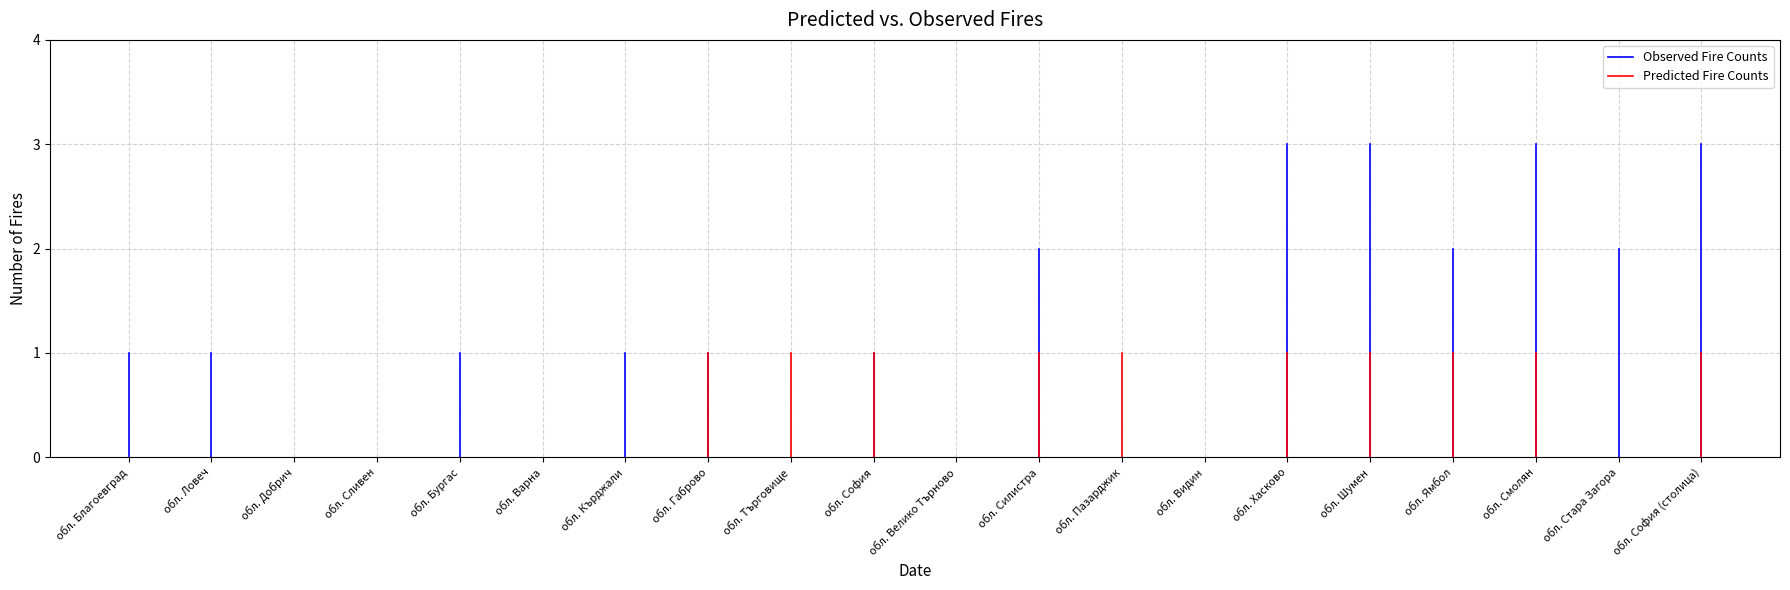

Which series has the largest range (max minus min)?

Observed Fire Counts